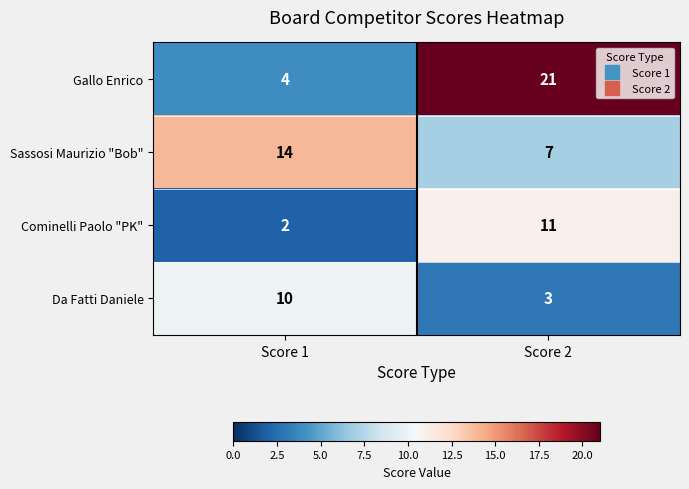

Rank the series at Score 1 from lowest to highest value.

Cominelli Paolo "PK", Gallo Enrico, Da Fatti Daniele, Sassosi Maurizio "Bob"